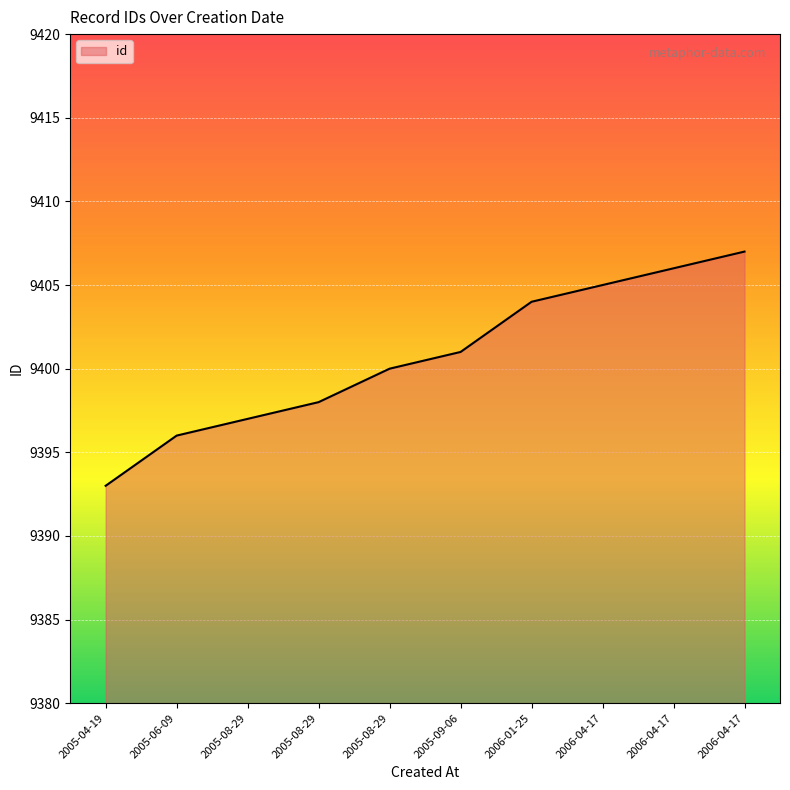

Rank the categories by value from lowest to highest.

2005-04-19, 2005-06-09, 2005-08-29, 2005-08-29, 2005-08-29, 2005-09-06, 2006-01-25, 2006-04-17, 2006-04-17, 2006-04-17